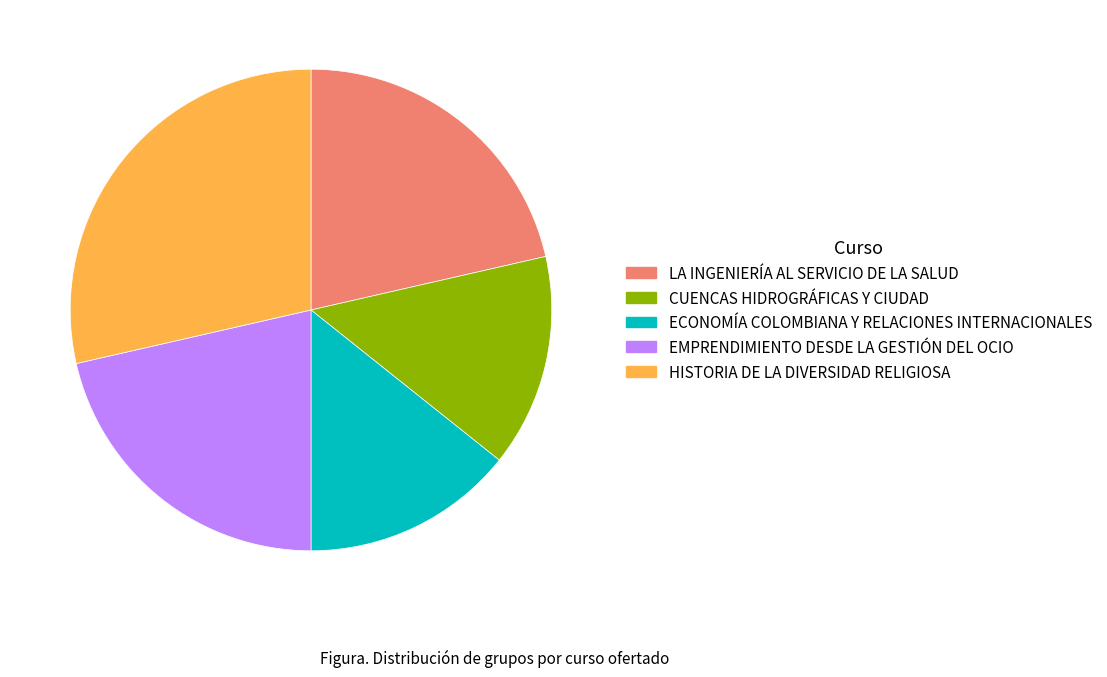

How many segments does this pie chart have?

5